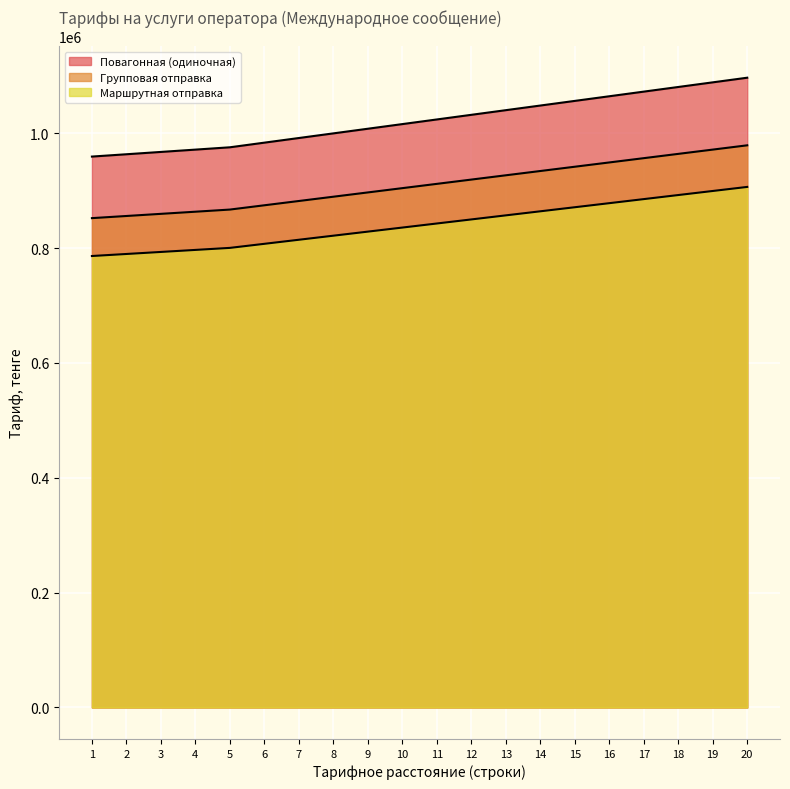

Is it true that Маршрутная отправка equals 800355 at 5?

True